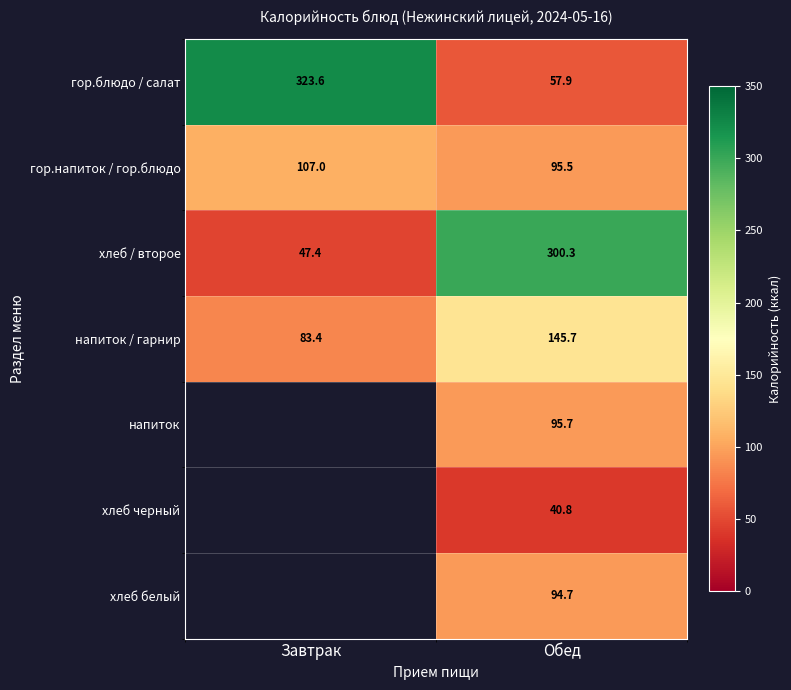

The value of напиток at Обед is 48.7. True or false?

False